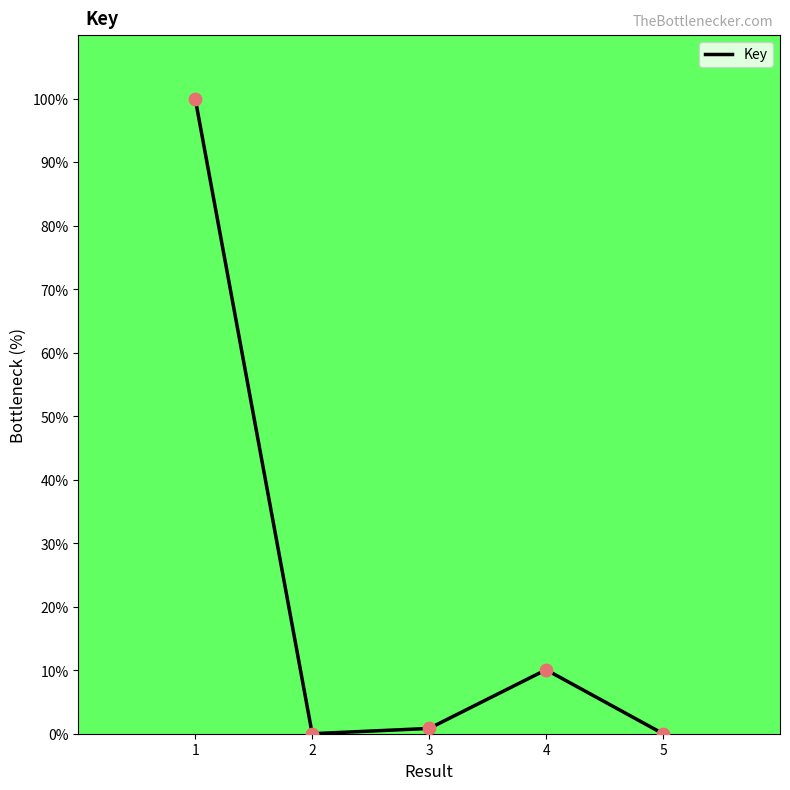

True or false: there are more than 0 points higher than both neighbors.

True